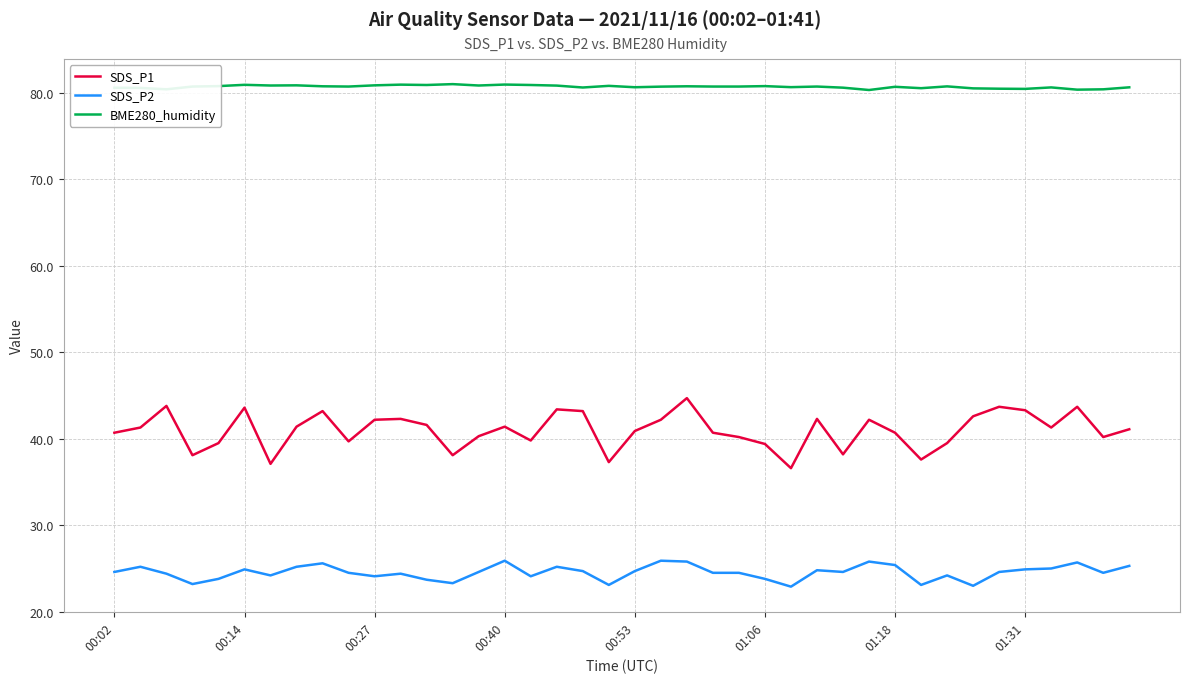

Rank the series by their average value, from highest to lowest.

BME280_humidity, SDS_P1, SDS_P2